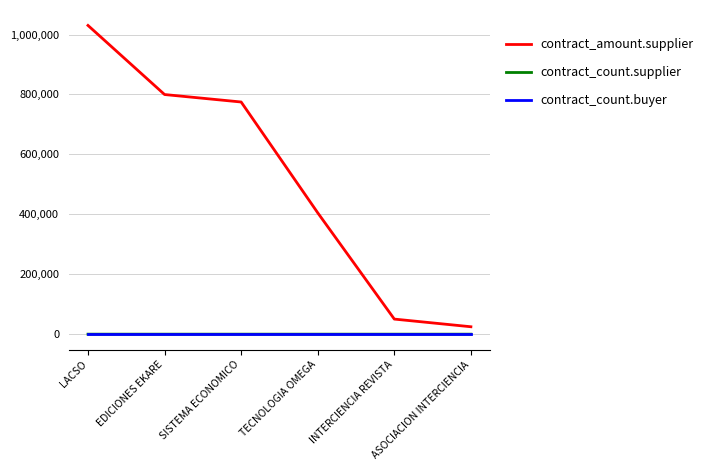

At which category is the sum across all series the highest?

LACSO